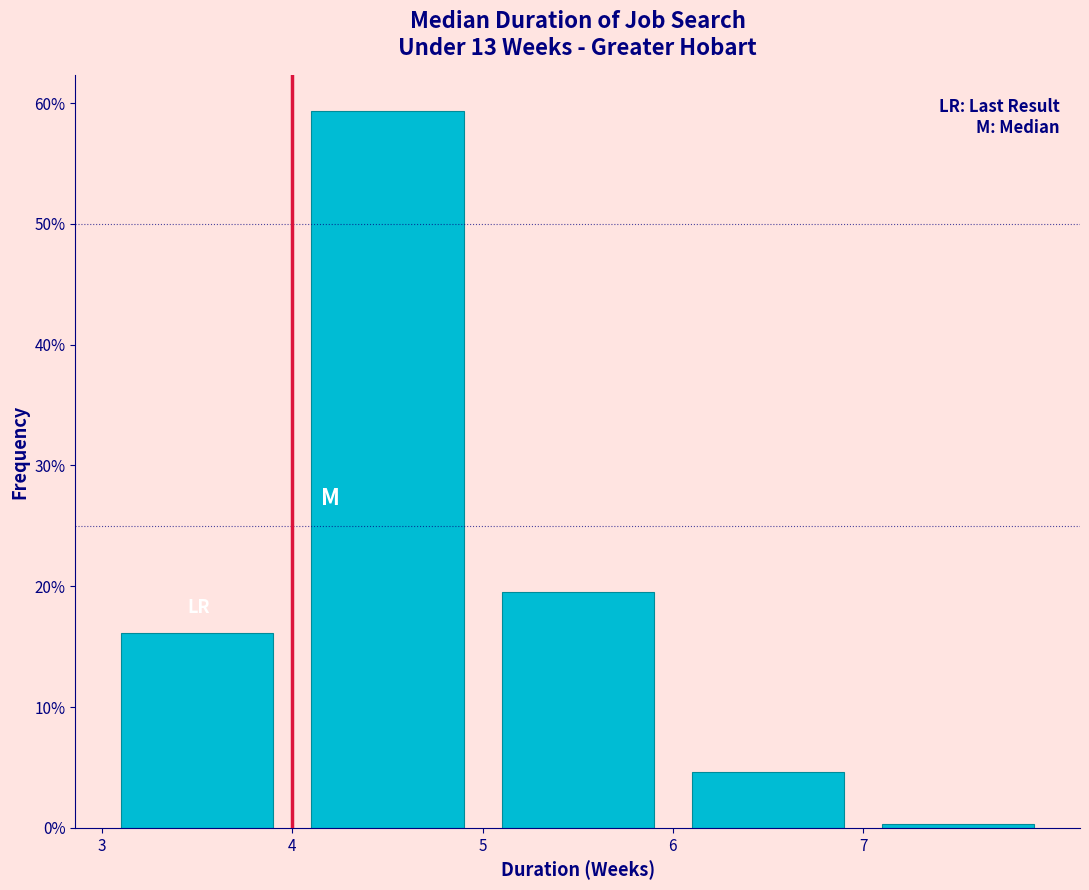

Reading left to right, transcribe this chart: for each bar, give the range it covers on the x-axis and its height. The values are not printed on the chart, so give them approximately, as read against the axis.

3 to 4: 16
4 to 5: 59
5 to 6: 20
6 to 7: 5
7 to 8: under 1